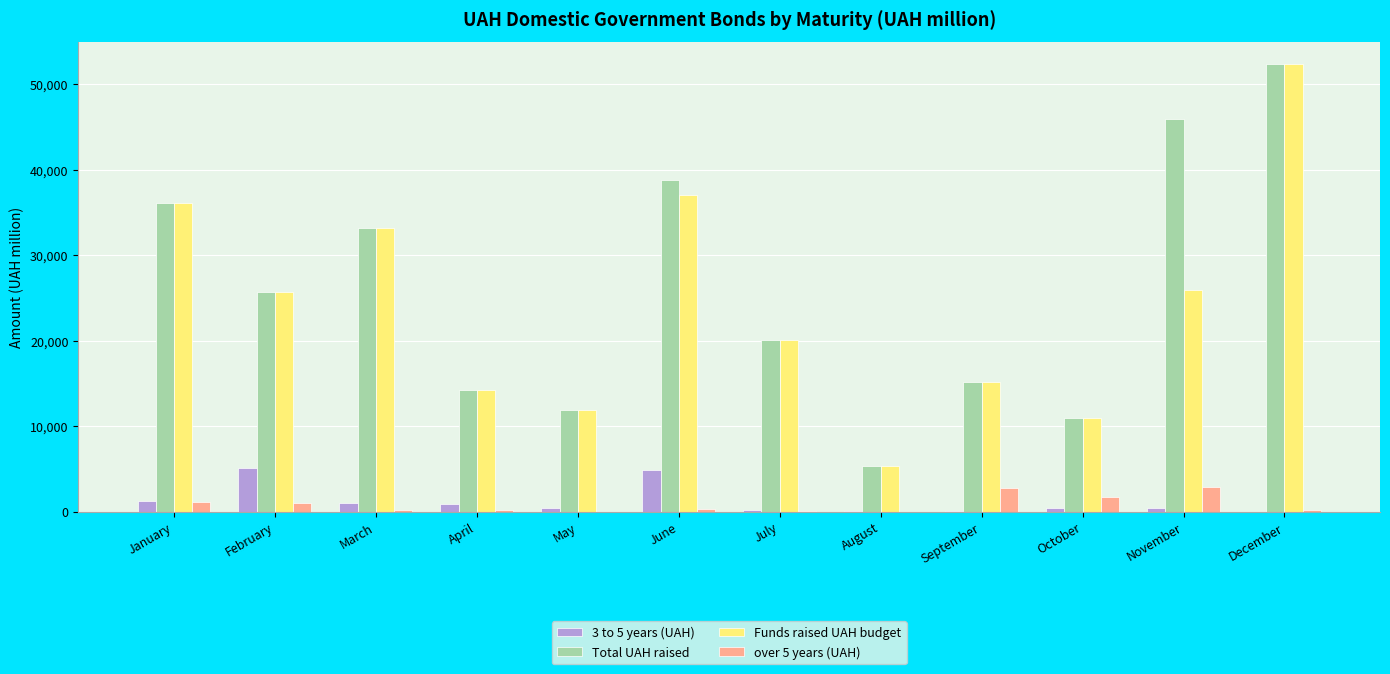

What are all the series names shown in the legend?

3 to 5 years (UAH), Total UAH raised, Funds raised UAH budget, over 5 years (UAH)